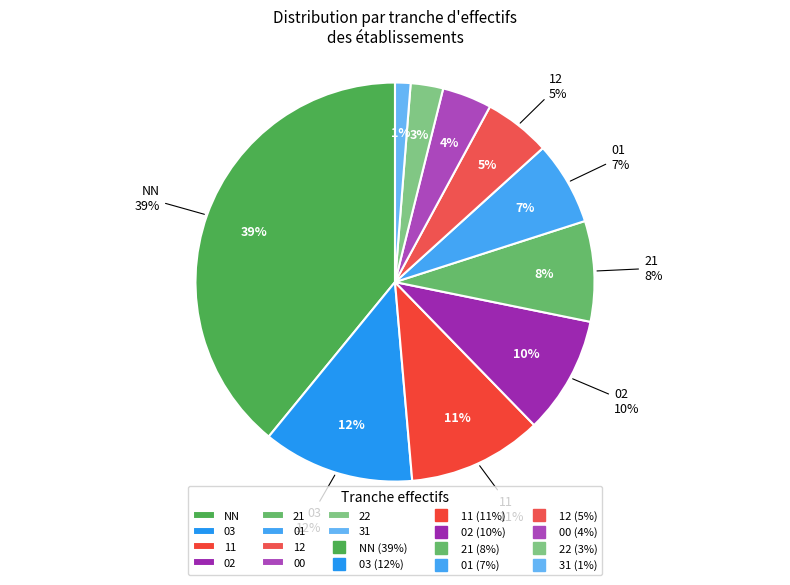

Is it true that 31 is 1% of the pie?

True